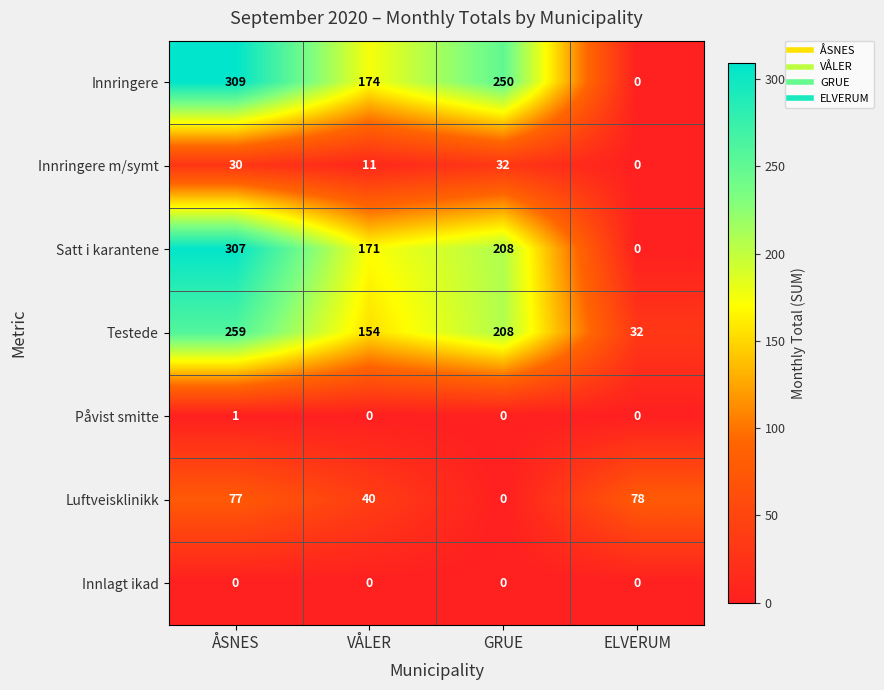

At how many categories does at least one series exceed 92?

3